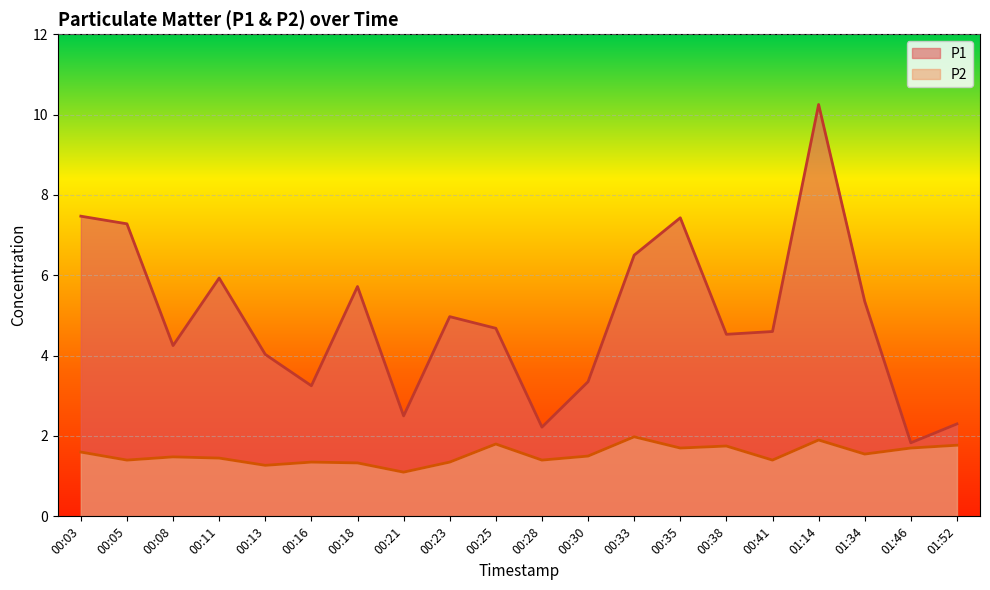

Which category has the highest value in the P2 series?

00:33